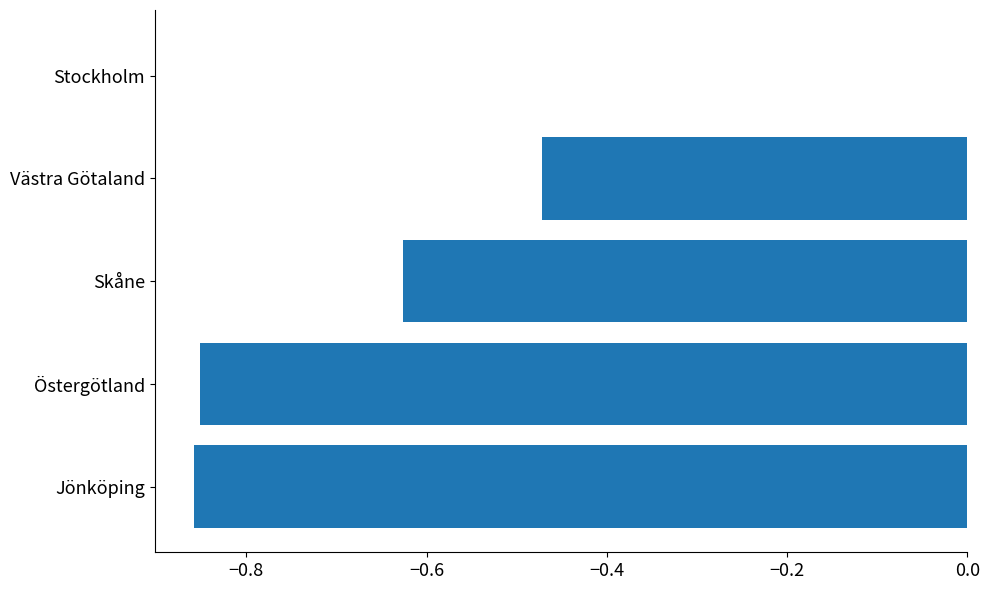

What is the sum of the values at Västra Götaland and Skåne?

-1.1